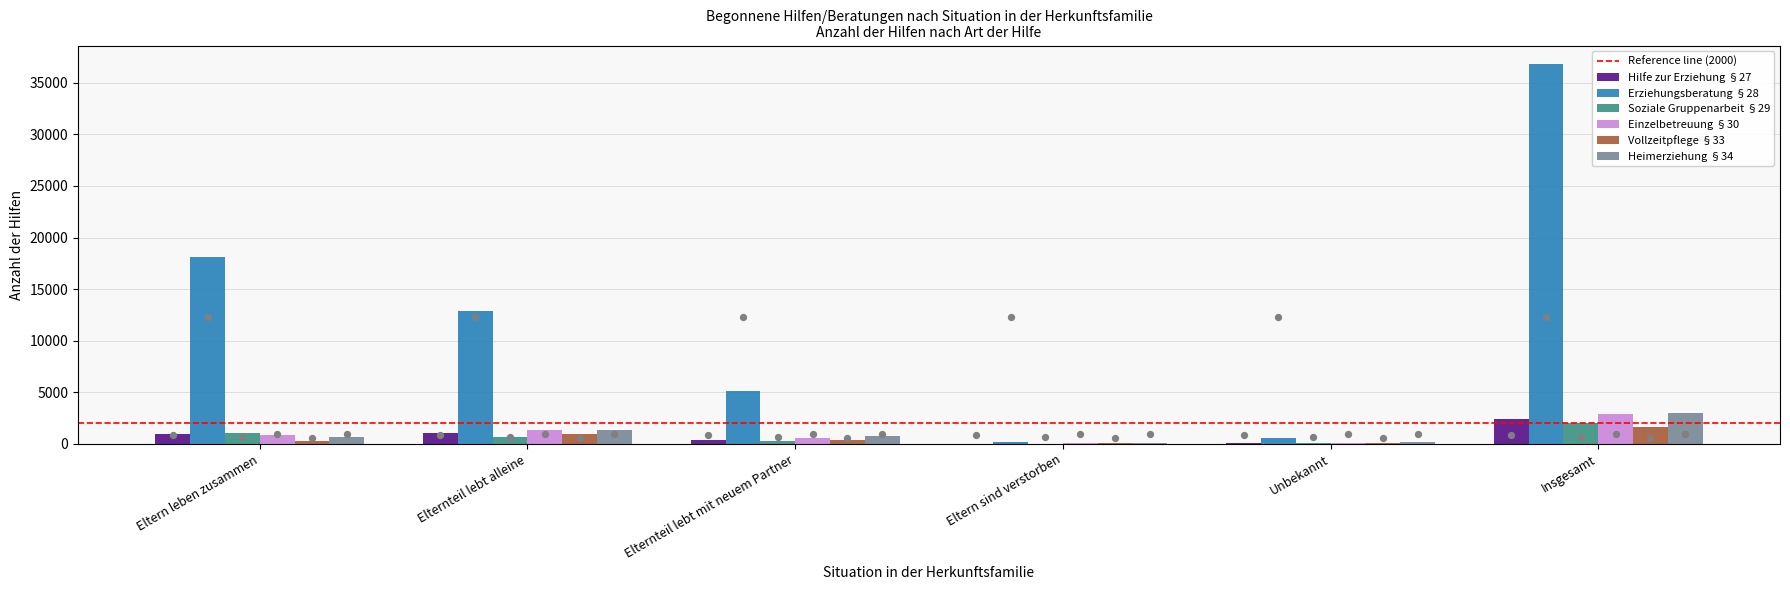

At which category is the sum across all series the highest?

Insgesamt